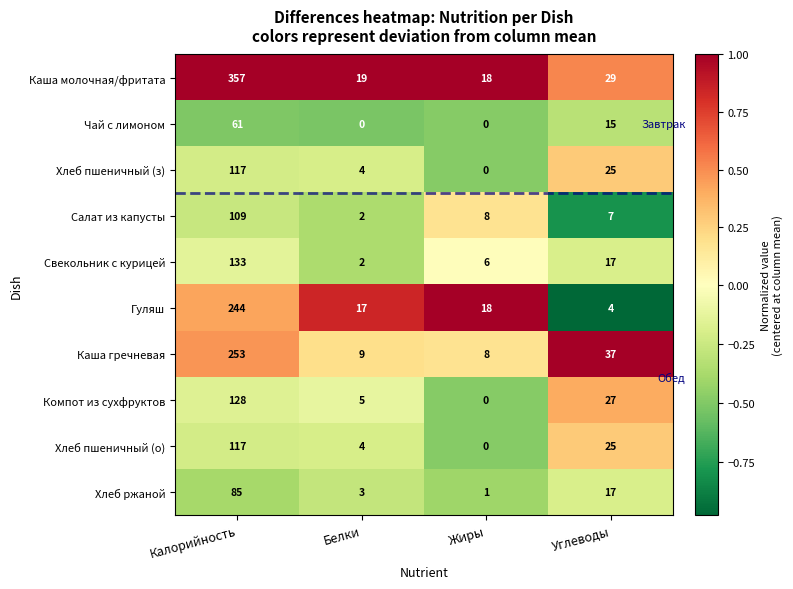

The Хлеб пшеничный (з) series shows 7 at Белки. True or false?

False